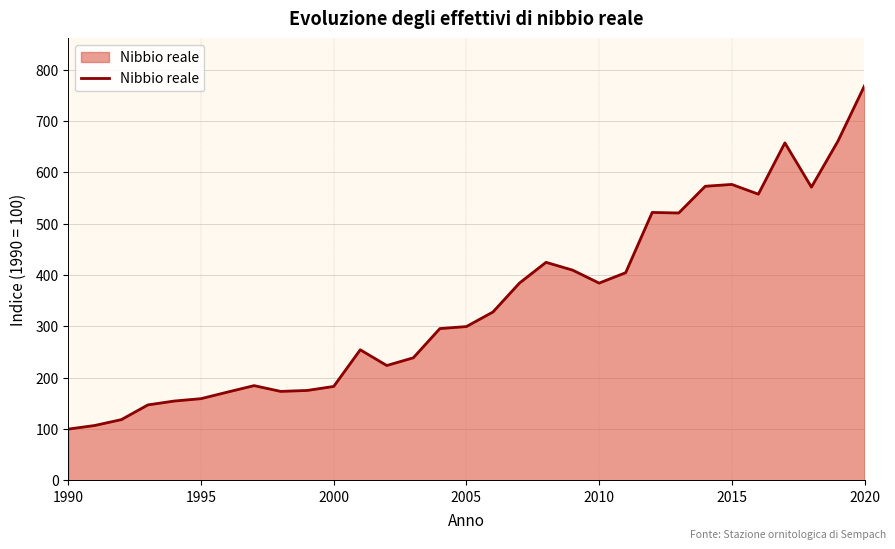

What is the minimum value shown in the chart?

100.0